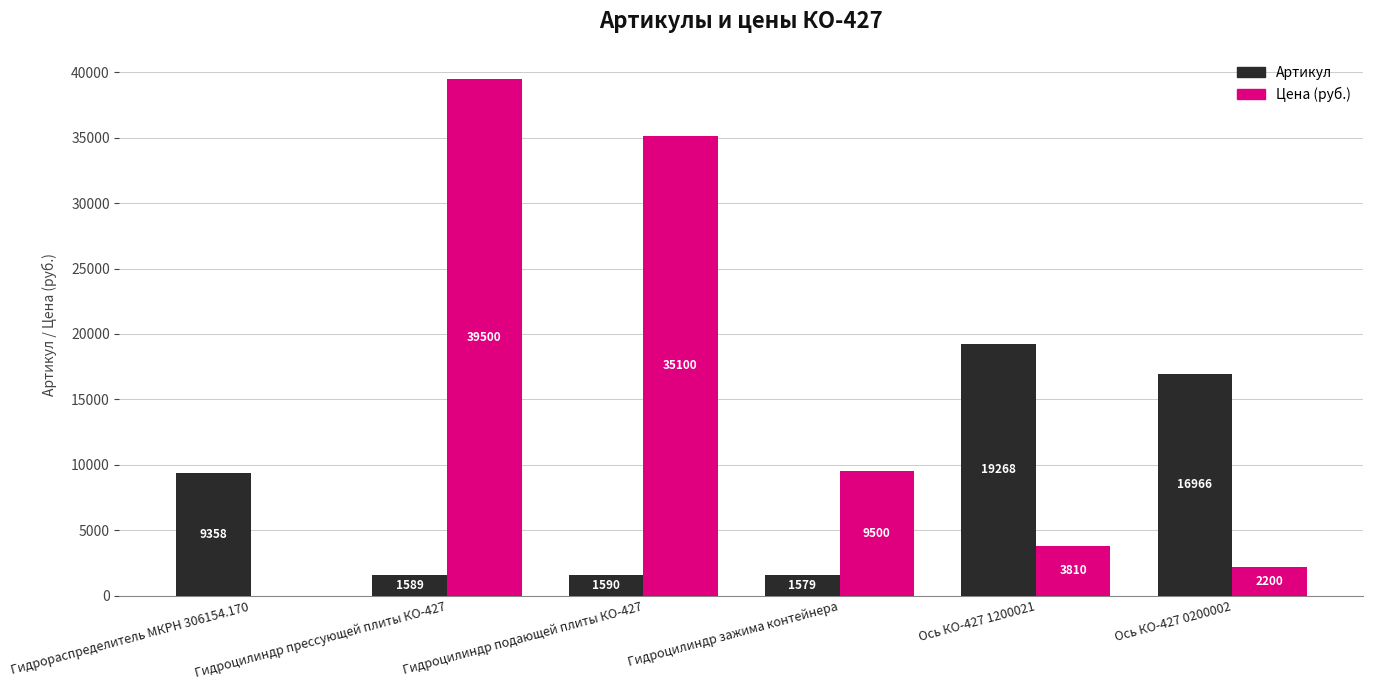

What is the total value across all series at Гидроцилиндр зажима контейнера?

11079